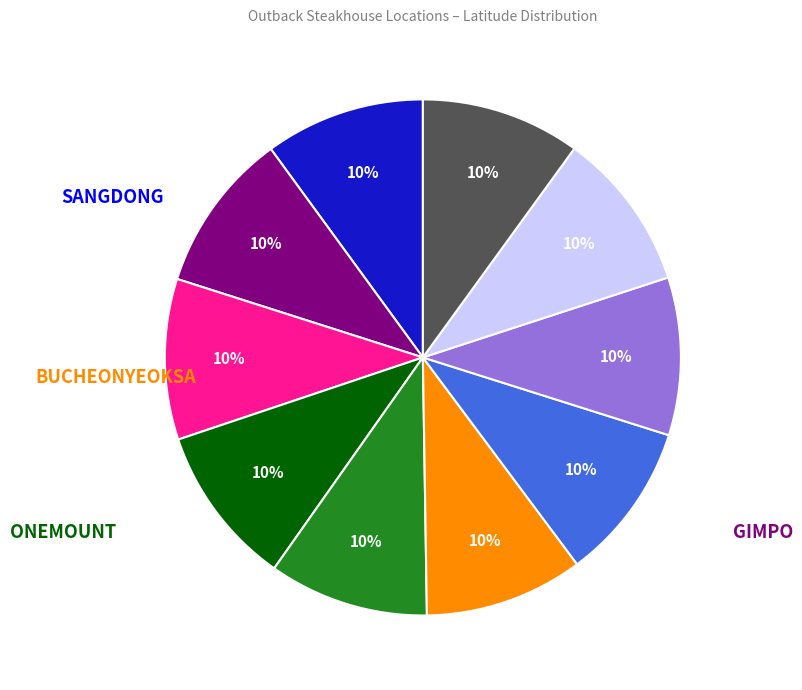

Does any single category account for the majority?

No